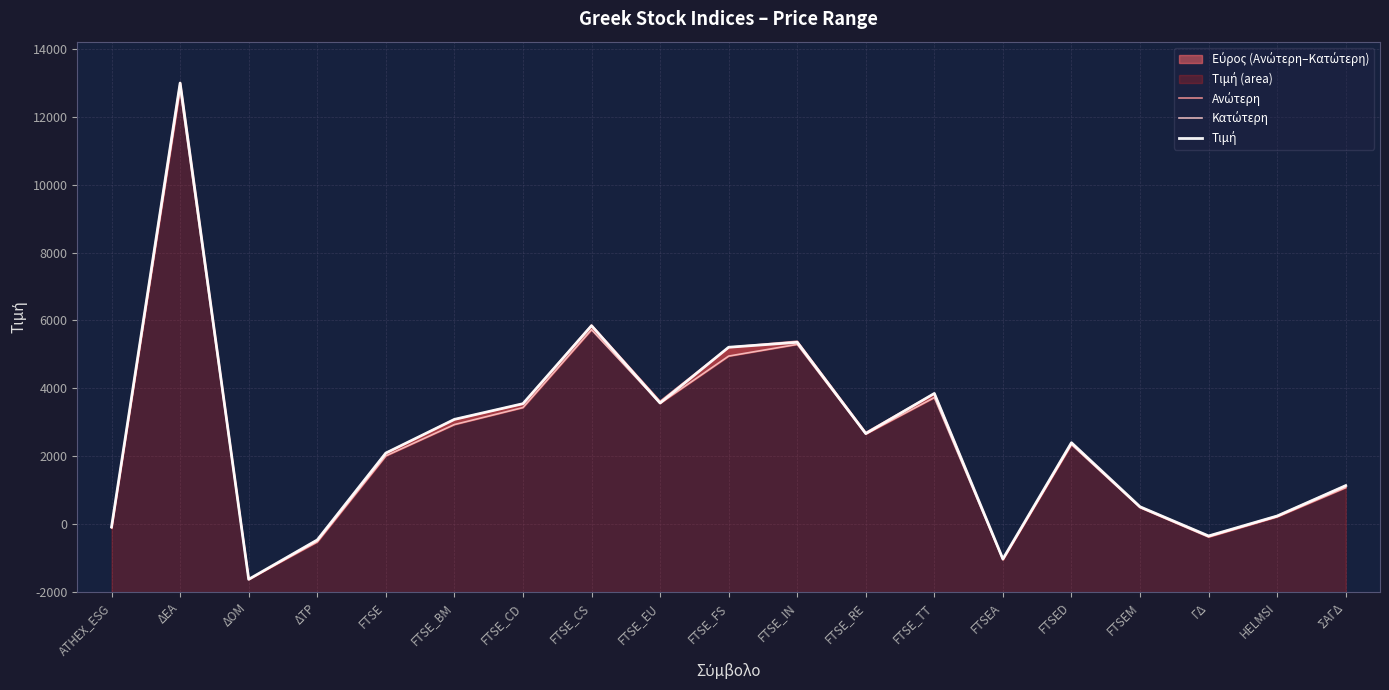

Which series has the largest range (max minus min)?

Ανώτερη